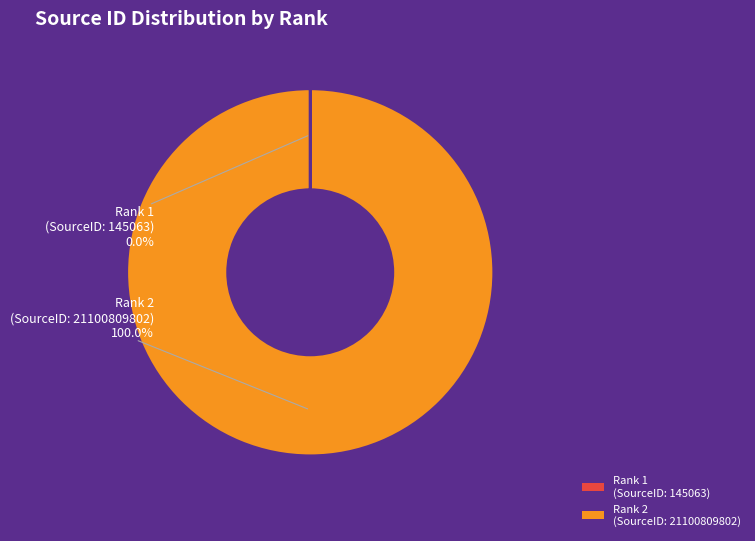

Is there any slice that represents more than half of the pie?

Yes